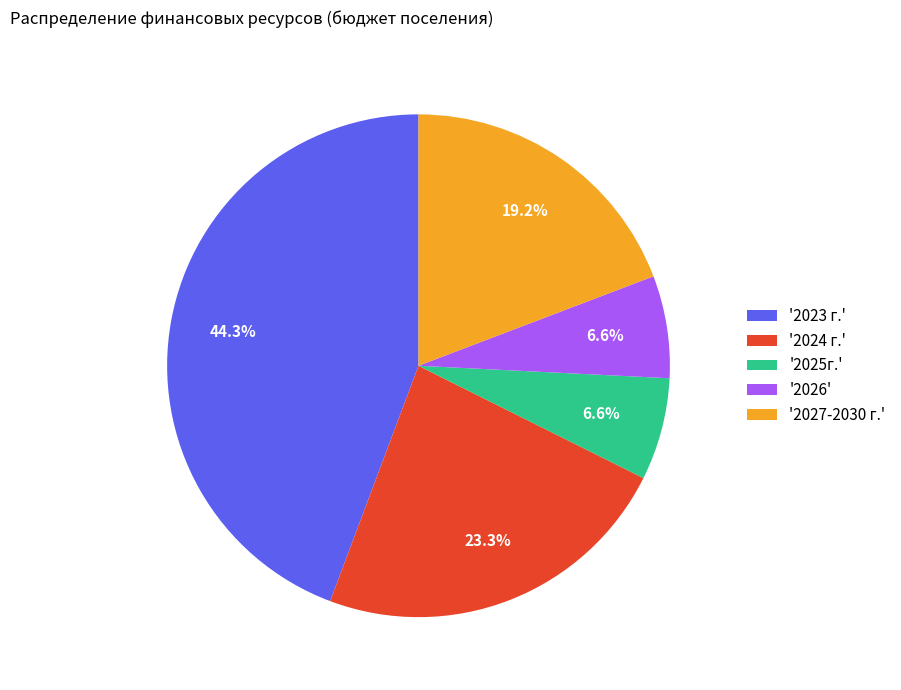

Is there any slice that represents more than half of the pie?

No